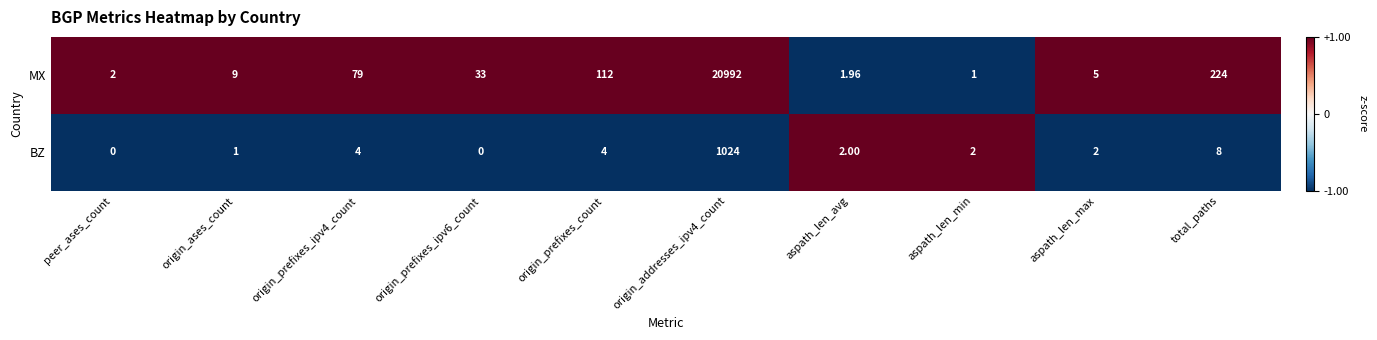

At origin_prefixes_count, list the series in order from smallest to largest.

BZ, MX